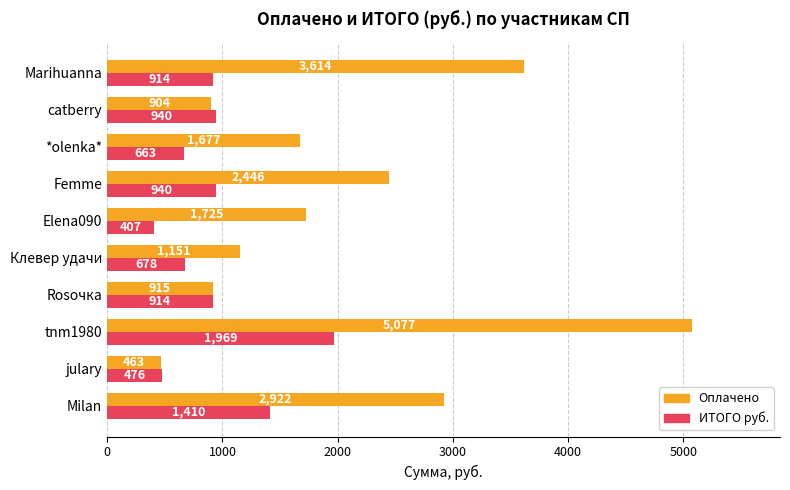

Which category has the highest value across all series?

tnm1980